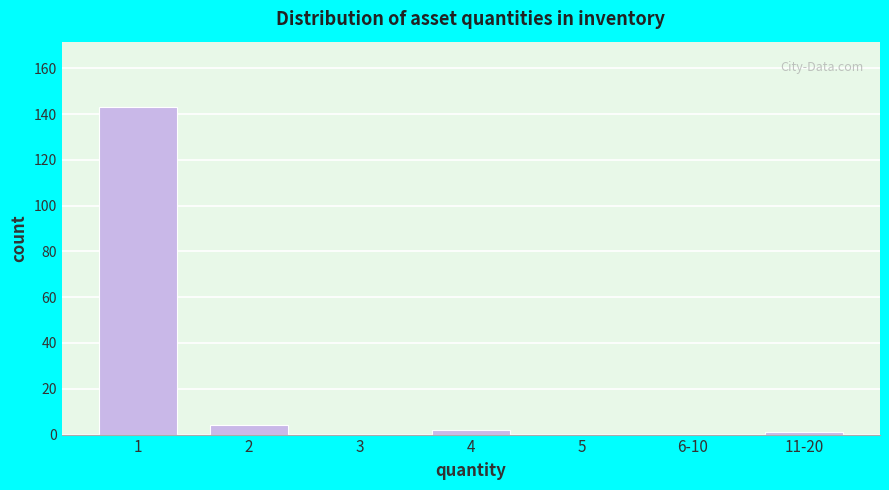

Reading right to left, transcribe all the data shown in this chart.

11-20=1	6-10=0	5=0	4=2	3=0	2=4	1=143